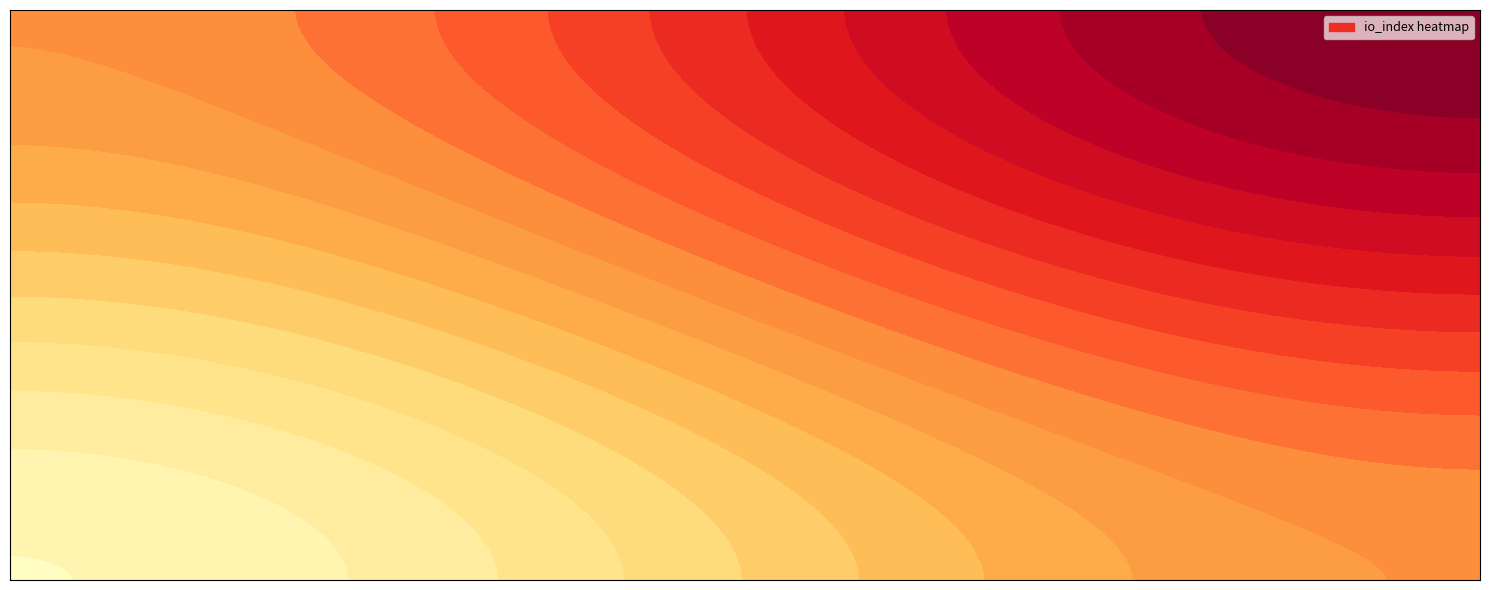

Is it true that 40dc596100ce822171f0252199dec477b9fb96b equals 7 at io_index?

True